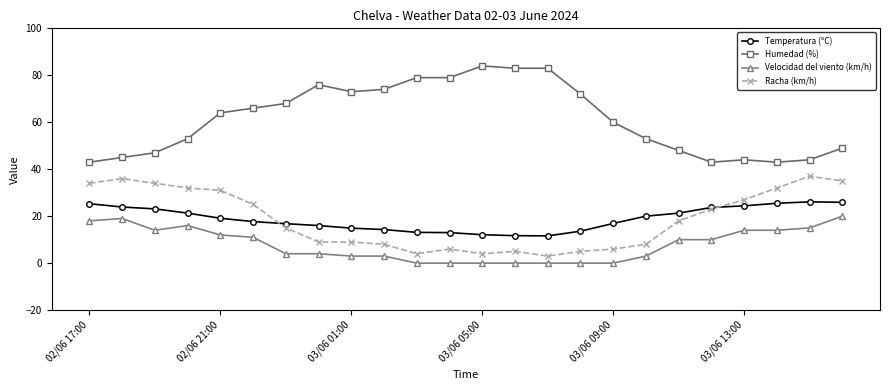

True or false: Racha (km/h) has more than 2 points higher than both neighbors.

True